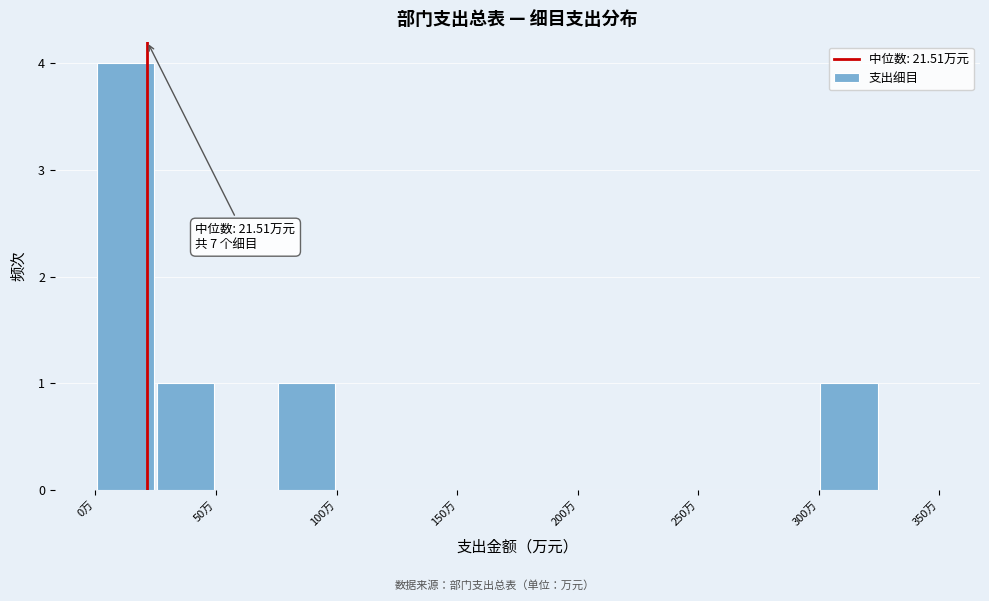

Over which range of the x-axis is the bar tallest?

0 to 25